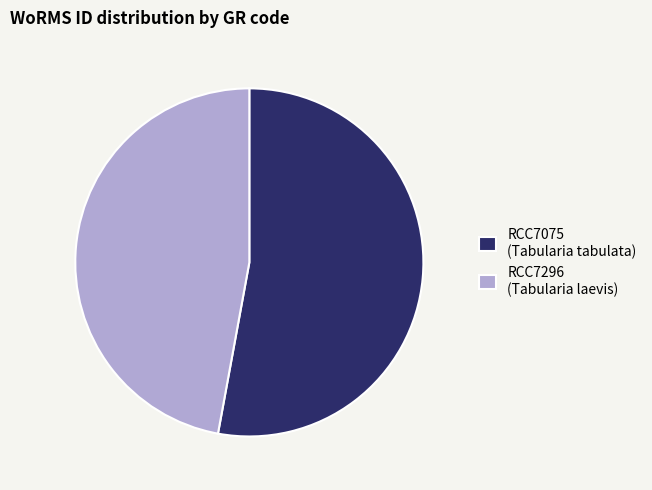

True or false: RCC7296 accounts for 47% of the total.

True